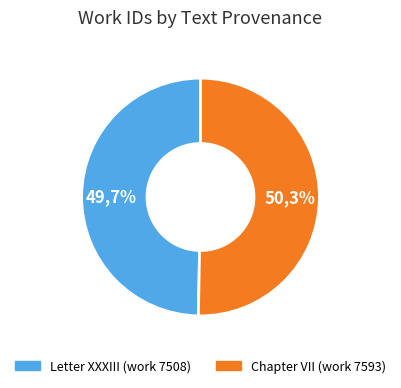

What percentage is the Chapter VII (work 7593) slice, to the nearest percent?

50%